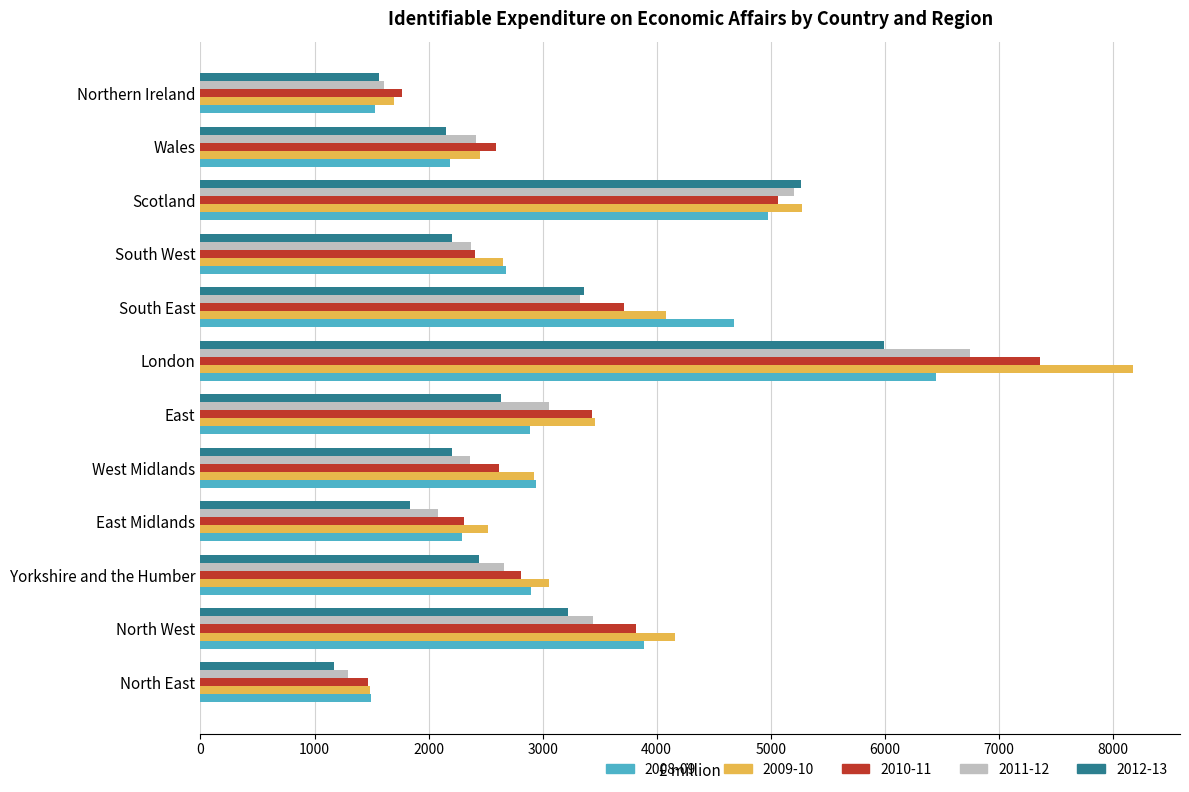

The 2008-09 series shows 2939 at West Midlands. True or false?

True